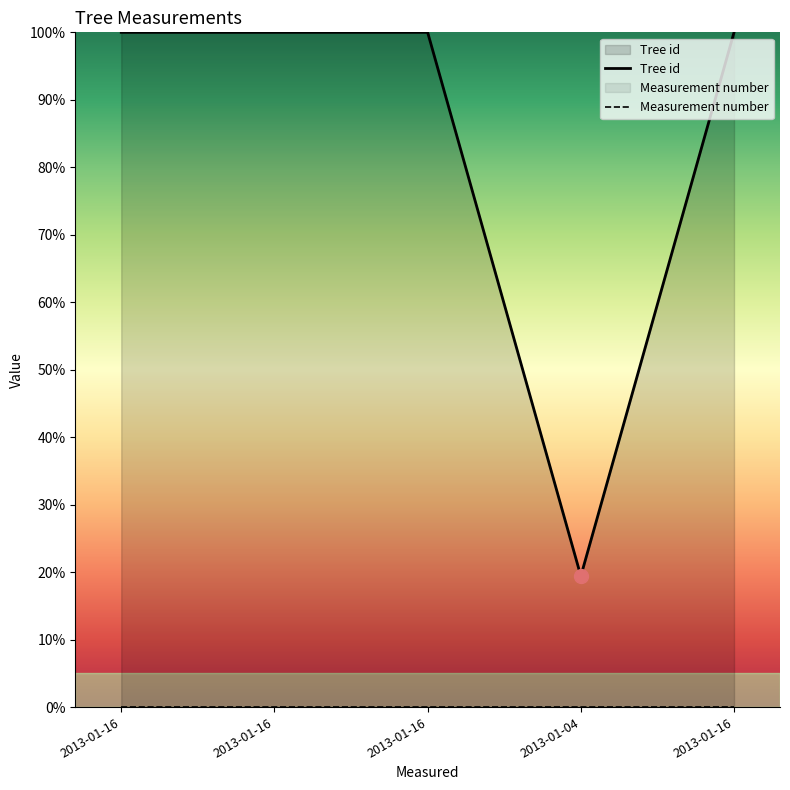

What is the maximum value shown in the chart?

100.0